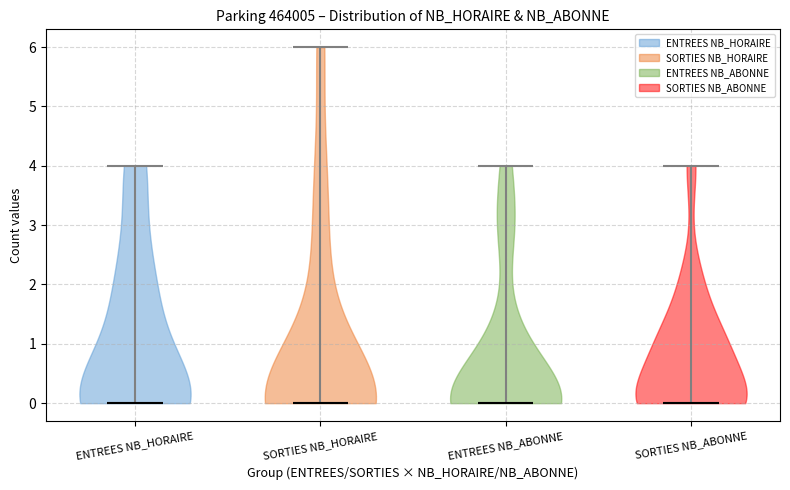

Where does the median line of the violin for SORTIES NB_ABONNE sit on the y-axis? The values are not printed on the chart, so give them approximately, as read against the axis.

0